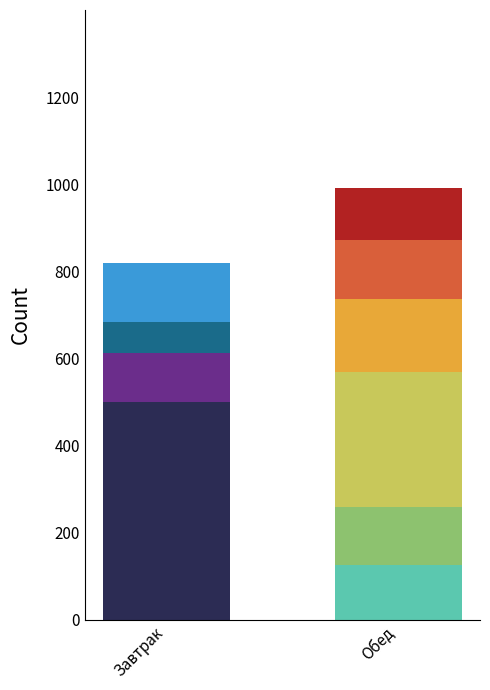

What is the total value across all series at Завтрак?

819.1